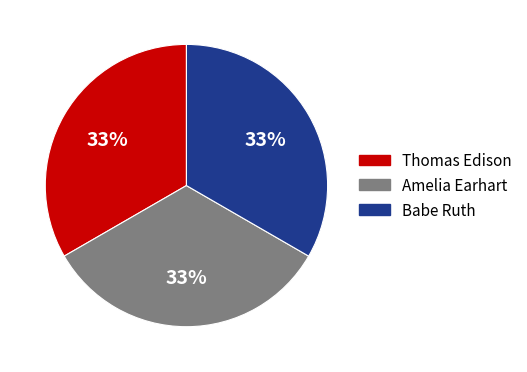

Is there a majority slice in this chart?

No